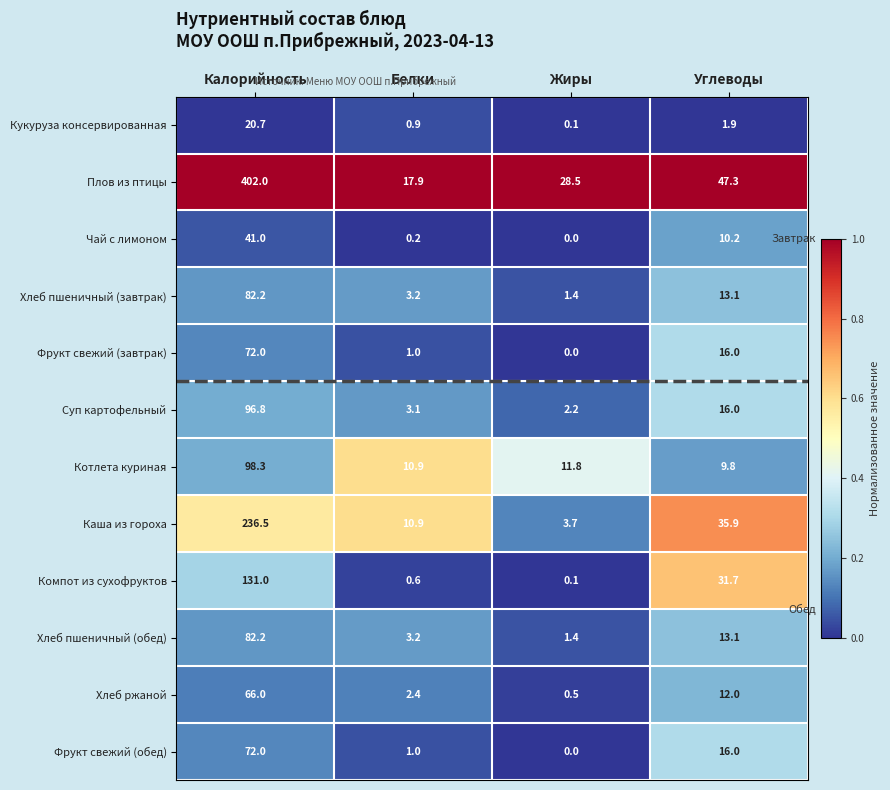

What is the difference between the maximum and minimum values in the Хлеб ржаной series?

65.5